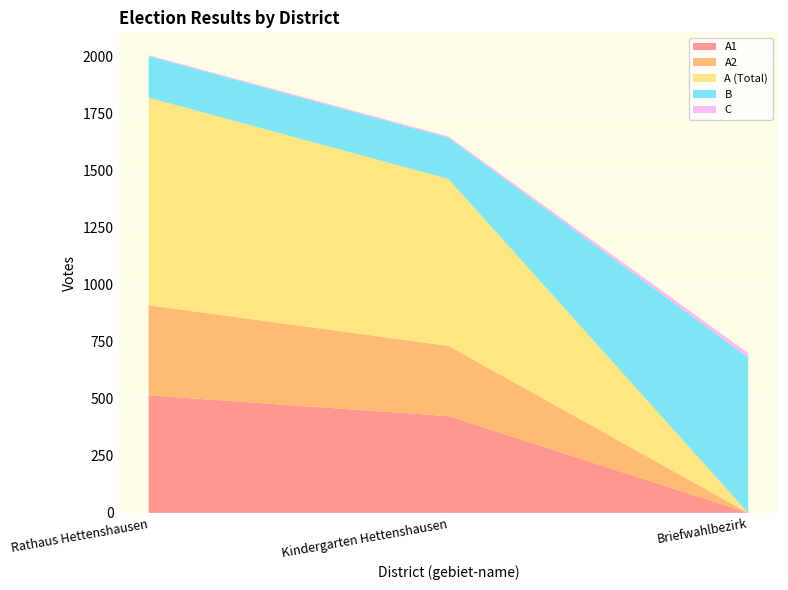

Reading left to right, extract all data points from this chart.

A1: Rathaus Hettenshausen=515	Kindergarten Hettenshausen=424	Briefwahlbezirk=0
A2: Rathaus Hettenshausen=395	Kindergarten Hettenshausen=308	Briefwahlbezirk=0
A (Total): Rathaus Hettenshausen=910	Kindergarten Hettenshausen=732	Briefwahlbezirk=0
B: Rathaus Hettenshausen=182	Kindergarten Hettenshausen=180	Briefwahlbezirk=681
C: Rathaus Hettenshausen=4	Kindergarten Hettenshausen=6	Briefwahlbezirk=19